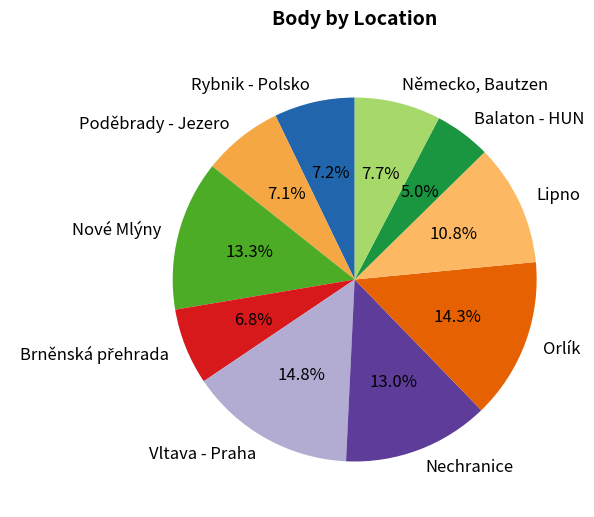

To the nearest percent, what is the difference between the Balaton - HUN and Německo, Bautzen slice percentages?

3%